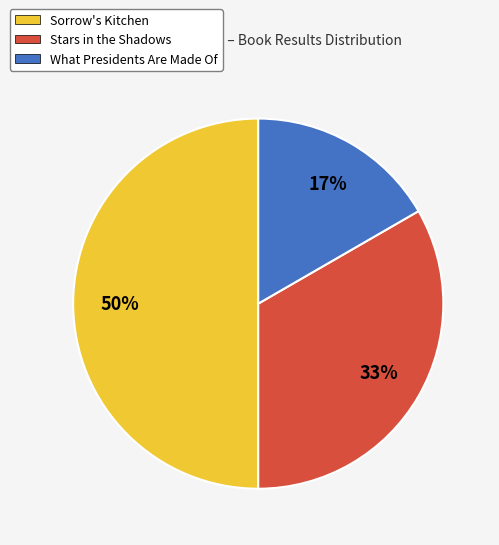

Between Stars in the Shadows and Sorrow's Kitchen, which is larger?

Sorrow's Kitchen